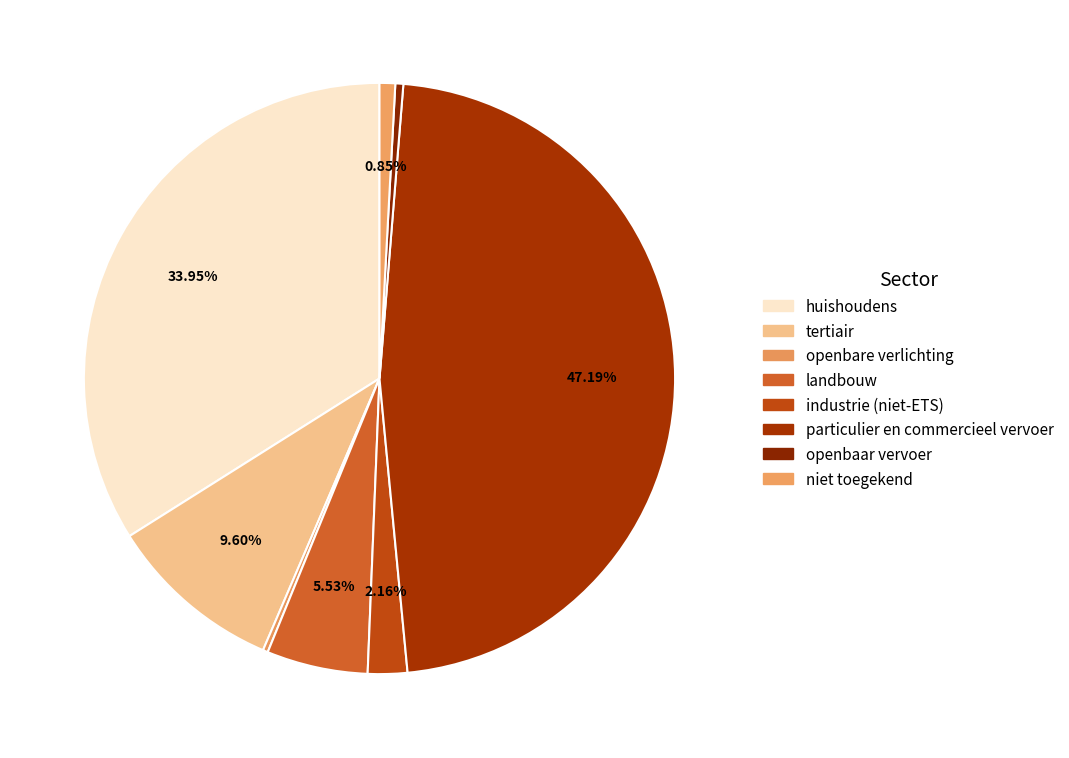

To the nearest percent, what percentage of the pie is niet toegekend?

1%